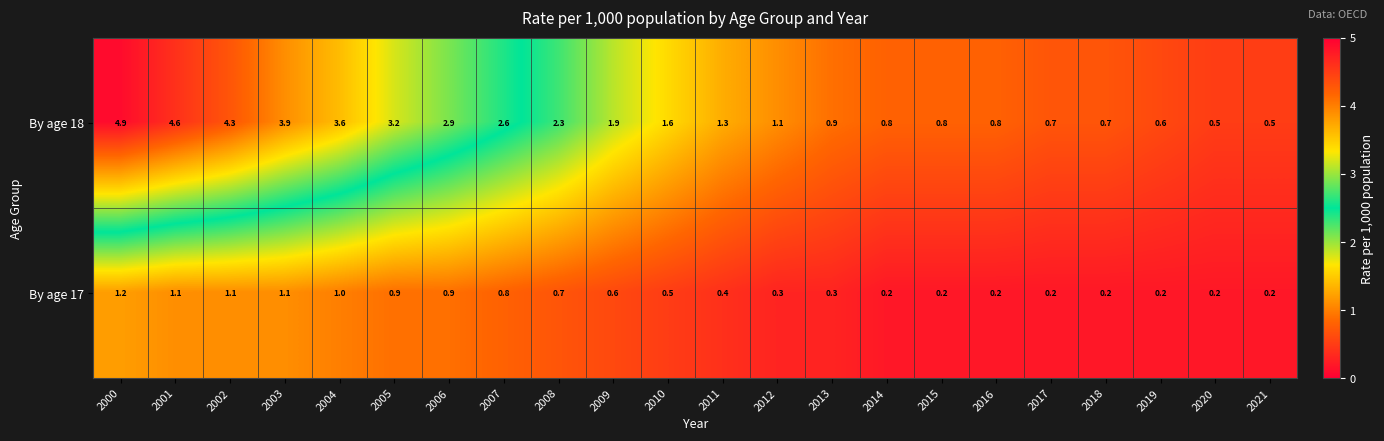

Which series has the widest spread of values?

By age 18